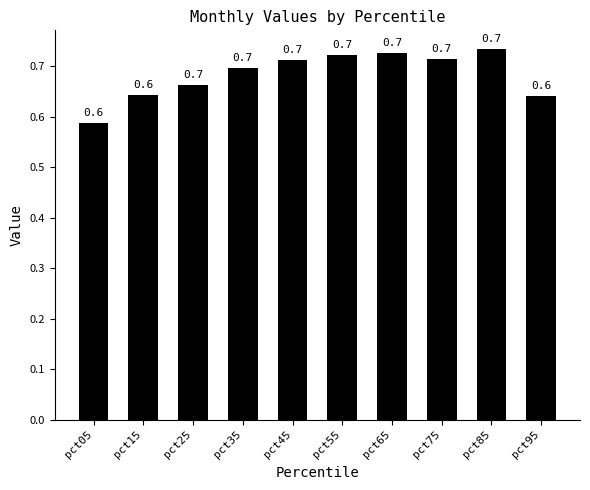

Count the number of categories in the chart.

10